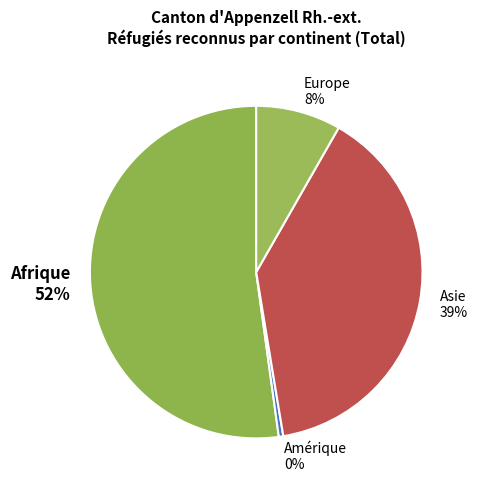

Is it true that Europe is 8% of the pie?

True